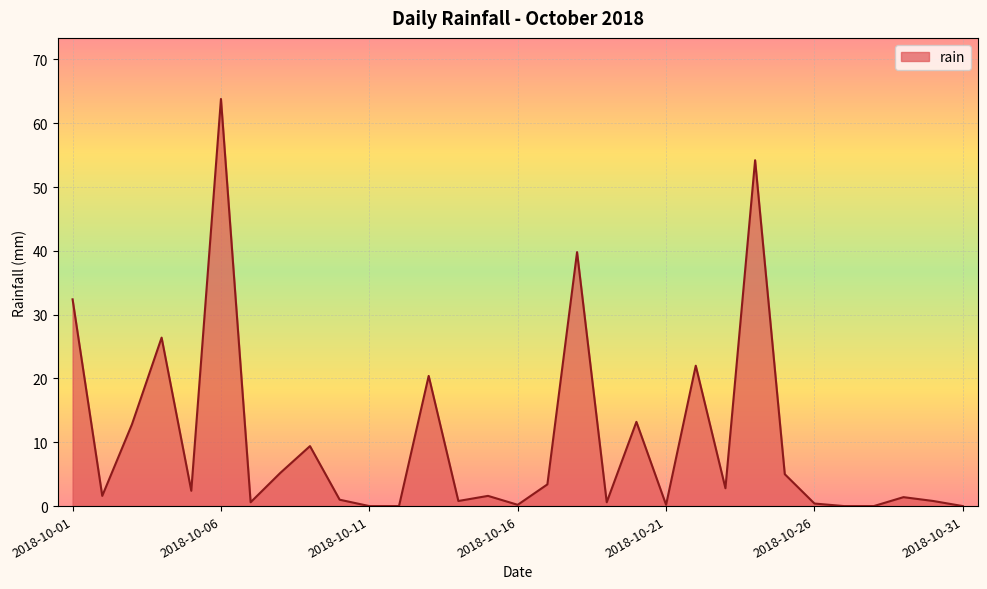

What is the difference between the maximum and minimum values?

63.8